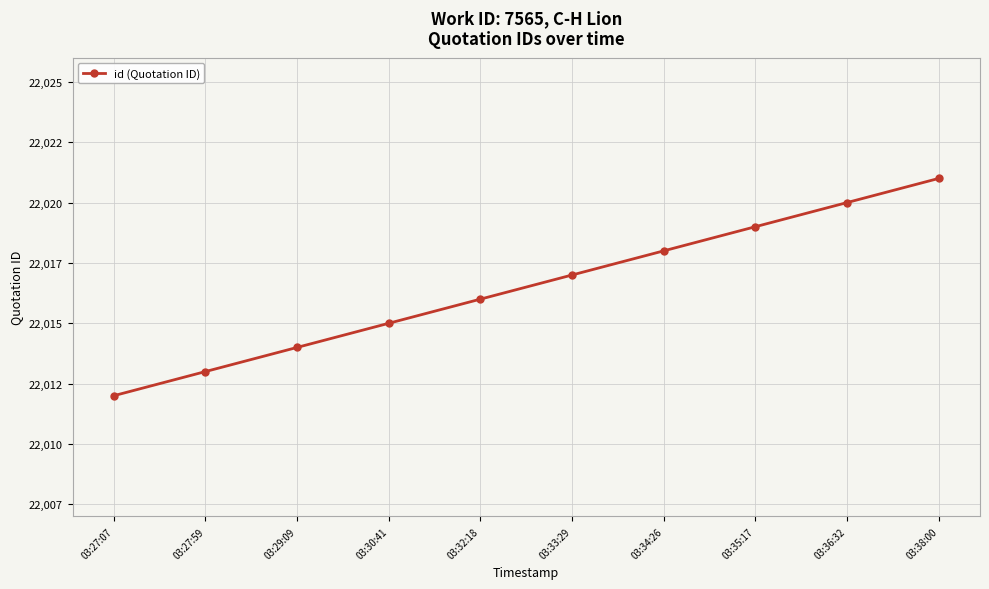

The chart shows a value of 22016 at 03:32:18. True or false?

True